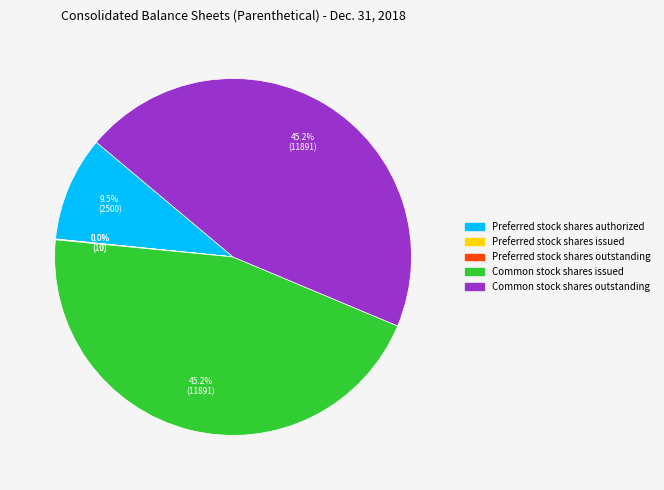

To the nearest percent, what is the average slice percentage?

20%